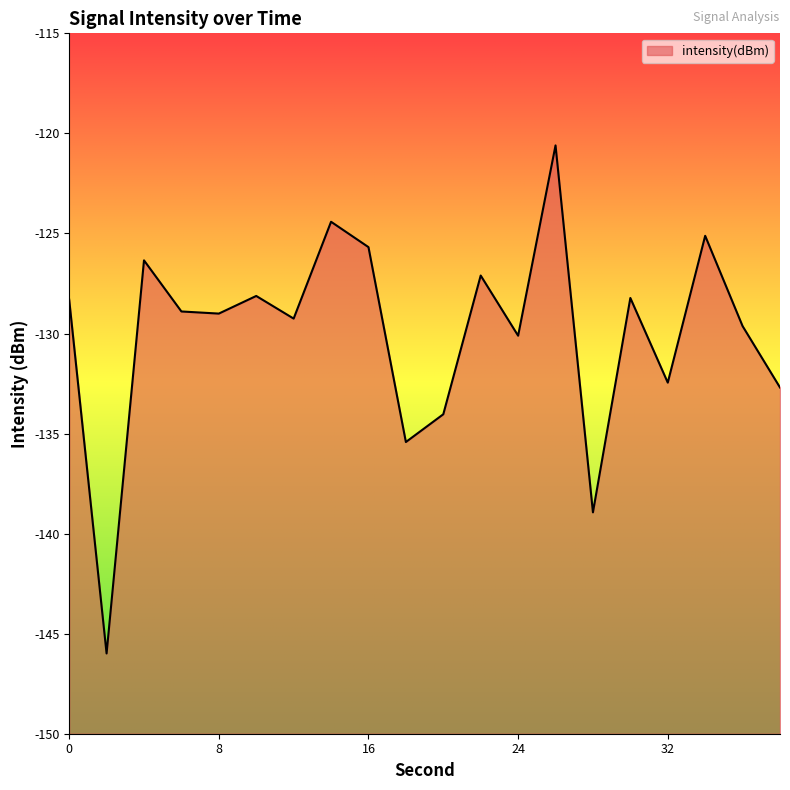

What is the difference between the maximum and second lowest values?

18.3